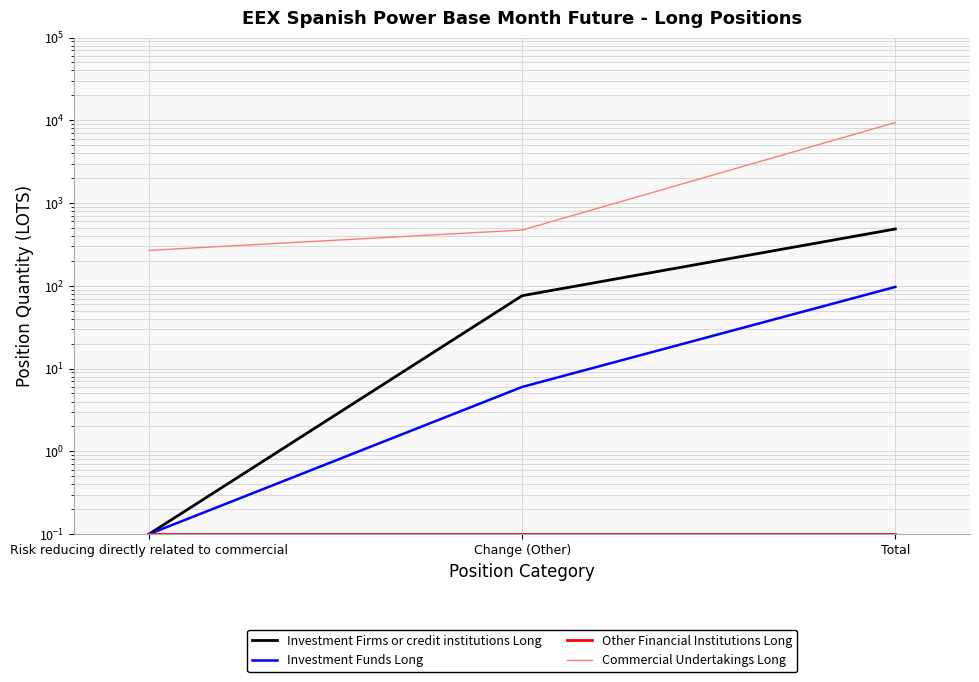

What is the total value across all series at Total?

9982.1